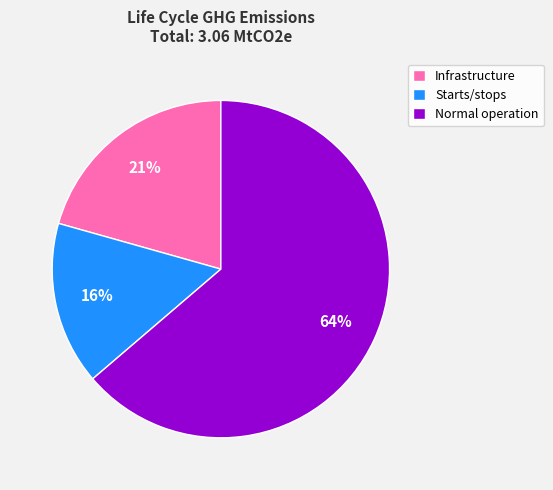

Count the number of slices in the pie.

3